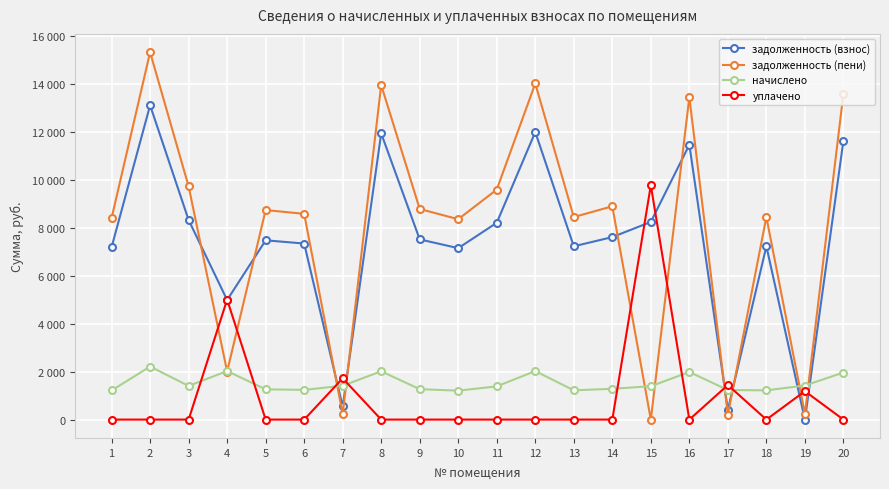

Between 2 and 19, which series saw the biggest shift?

задолженность (пени)